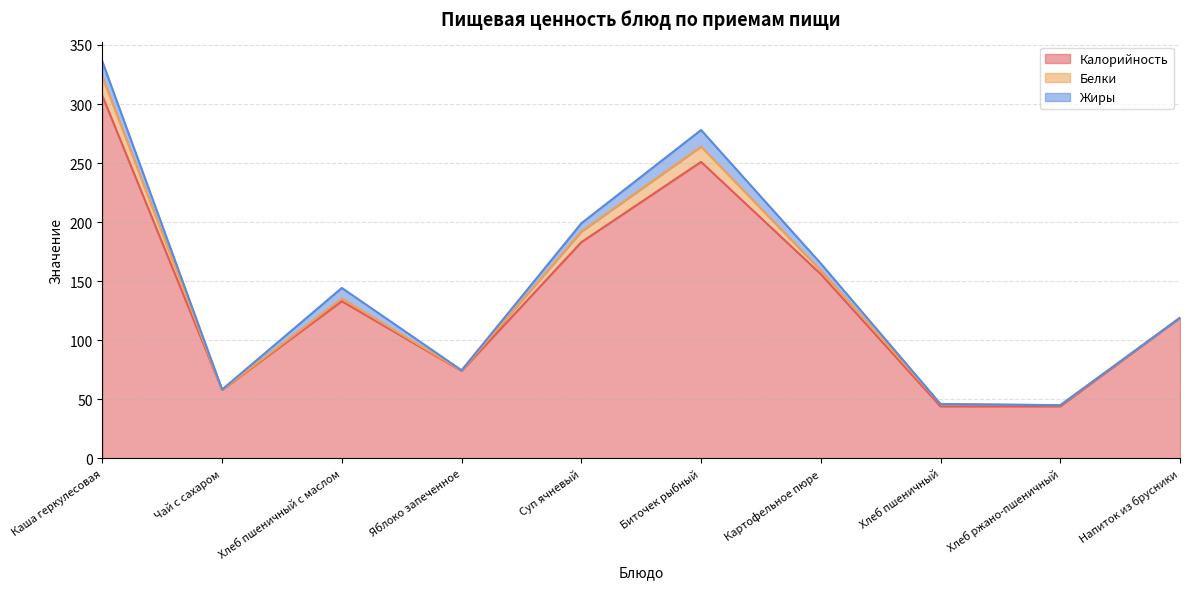

Where do Белки and Жиры first cross each other?

Каша геркулесовая and Чай с сахаром